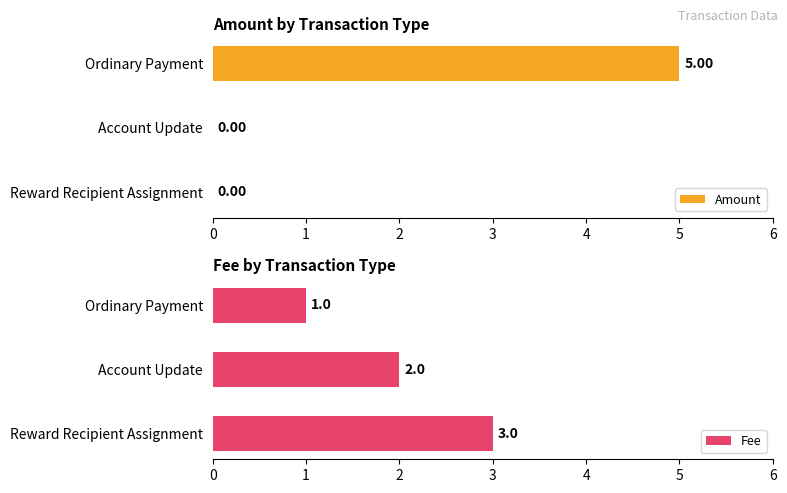

How many categories are shown in the chart?

3